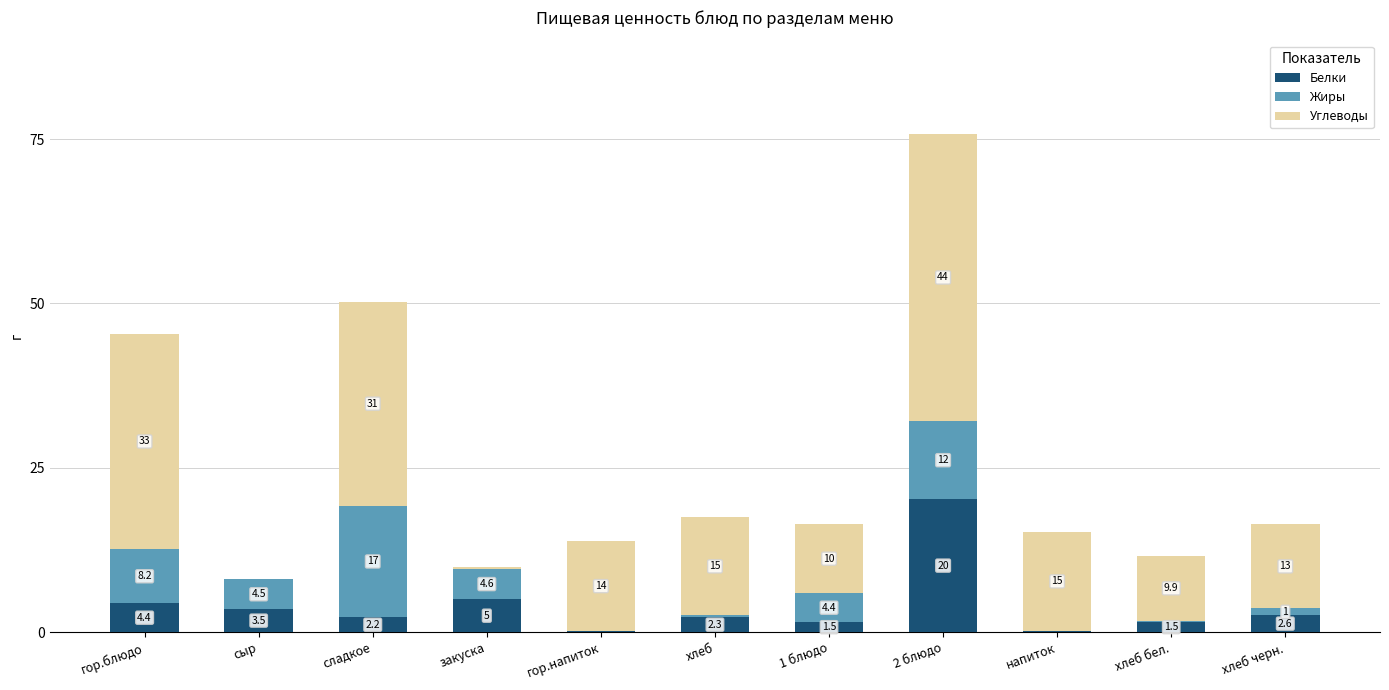

The Белки series shows 0.2 at напиток. True or false?

True